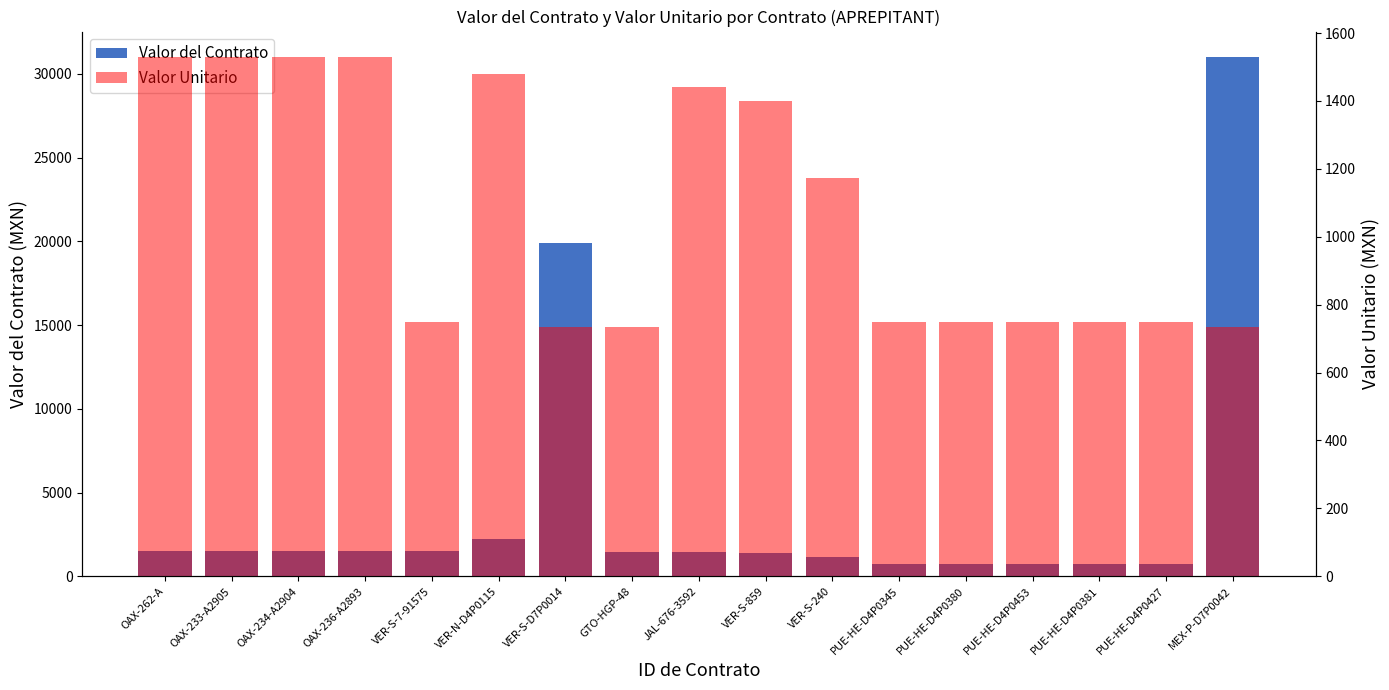

How many bars are there in total?

34